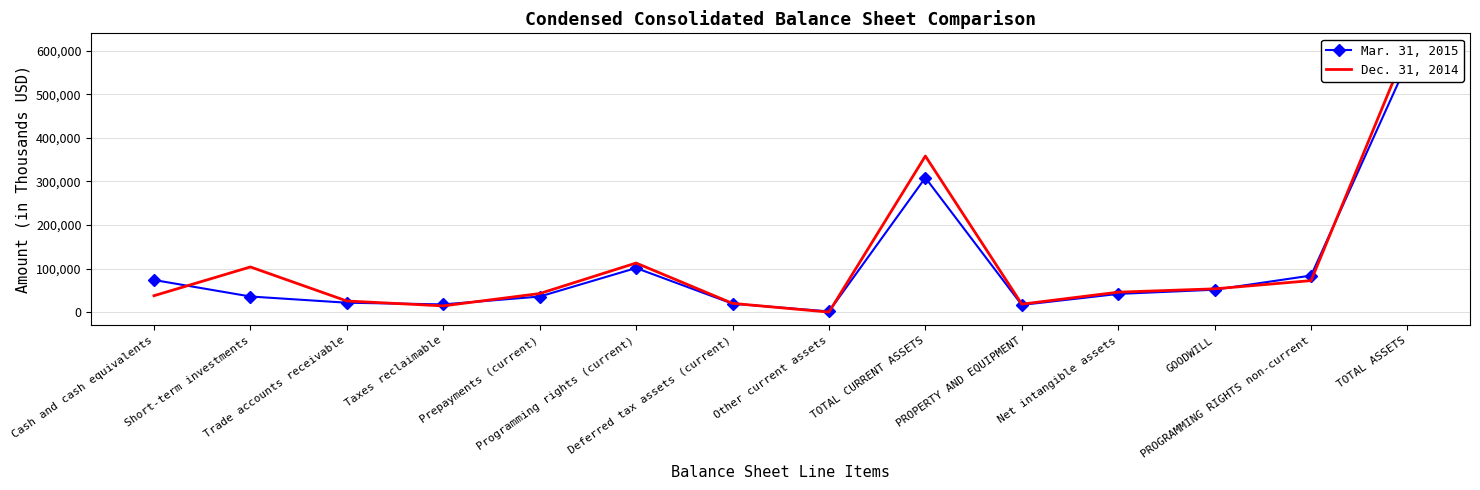

Which series has the largest range (max minus min)?

Dec. 31, 2014